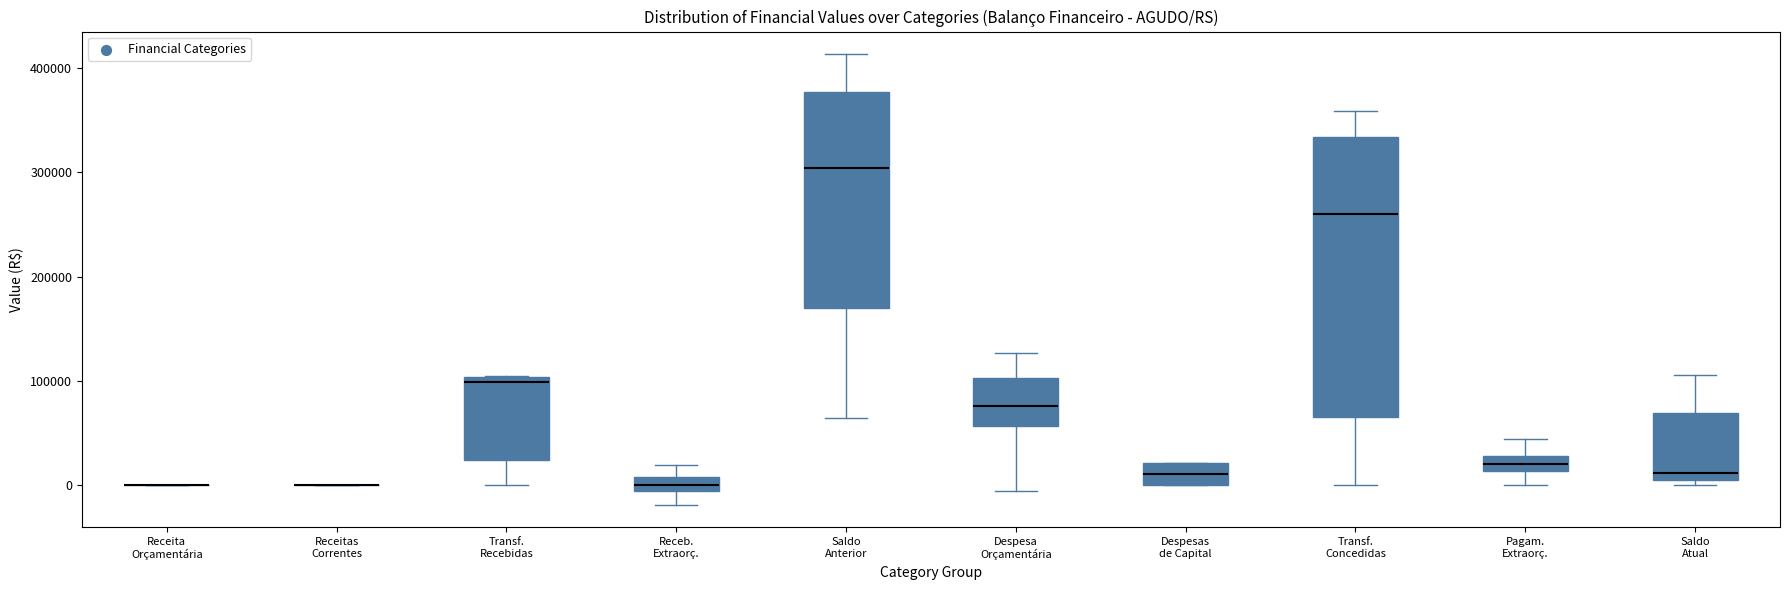

Comparing the boxes themselves (not the whiskers), which one is the tallest?

Transf. Concedidas